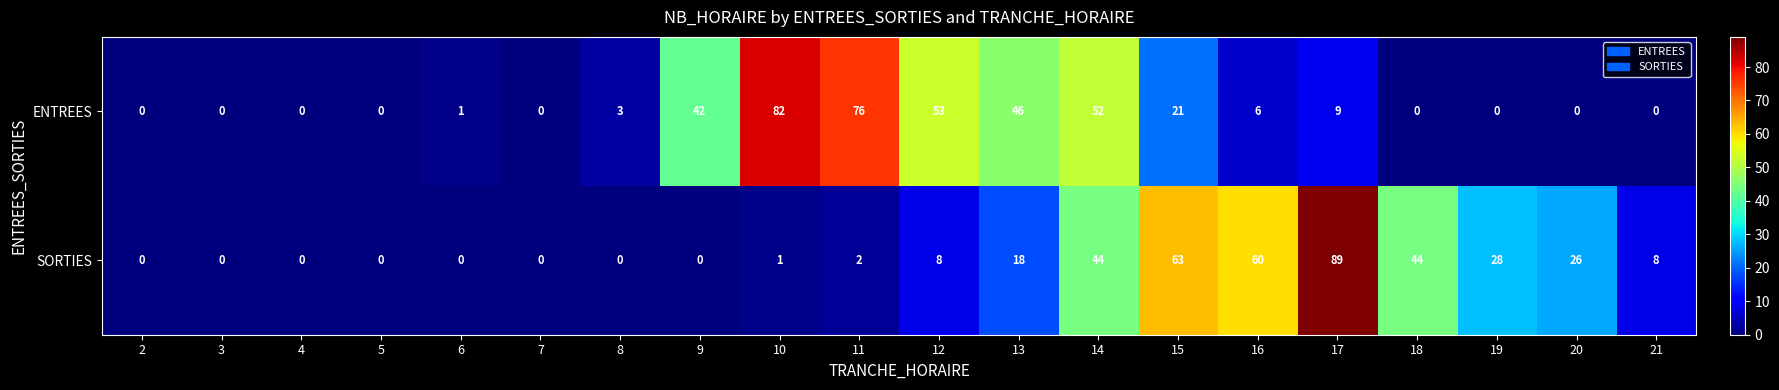

Rank the series by their maximum value, from lowest to highest.

ENTREES, SORTIES